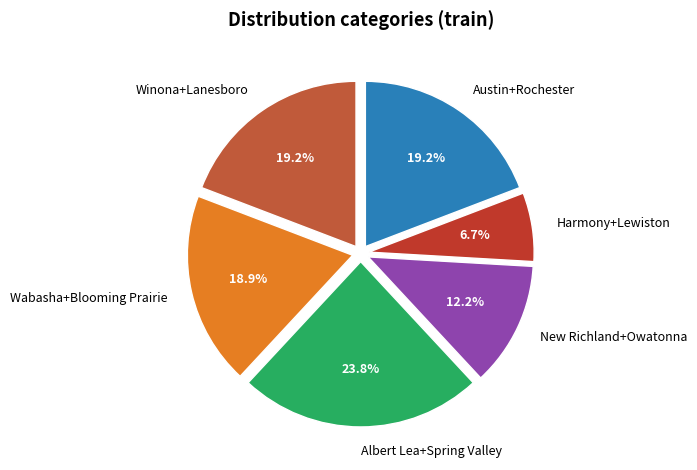

What is the ratio of the value at Austin+Rochester to the value at Albert Lea+Spring Valley?

0.8